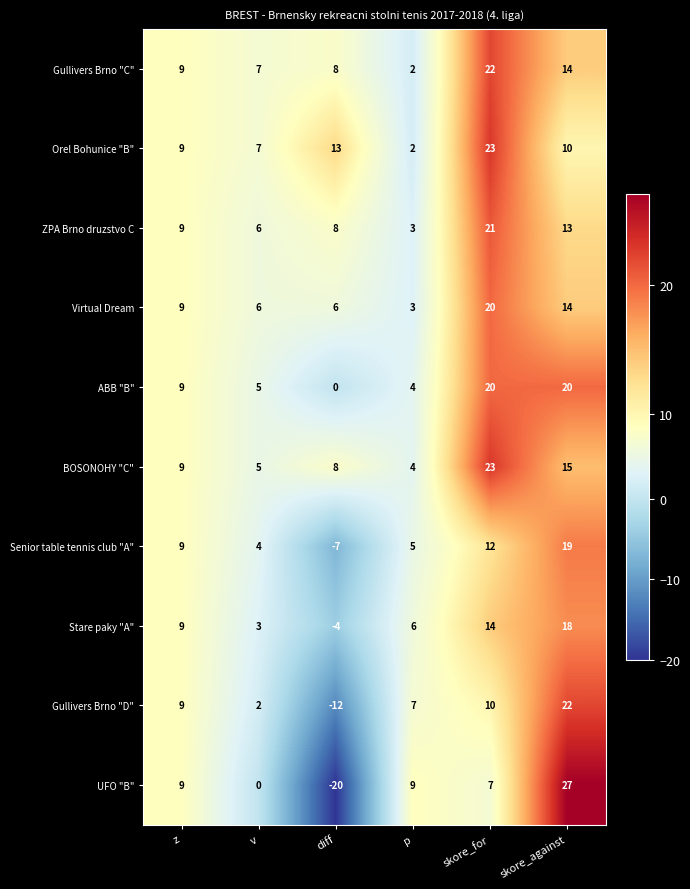

How many series are shown in this chart?

10